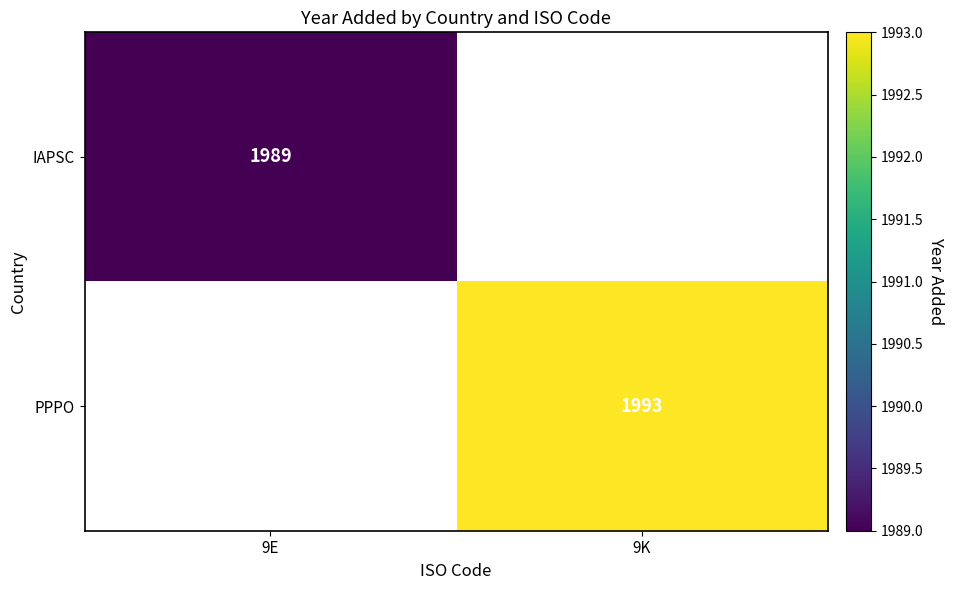

How many data points does each series have?

2